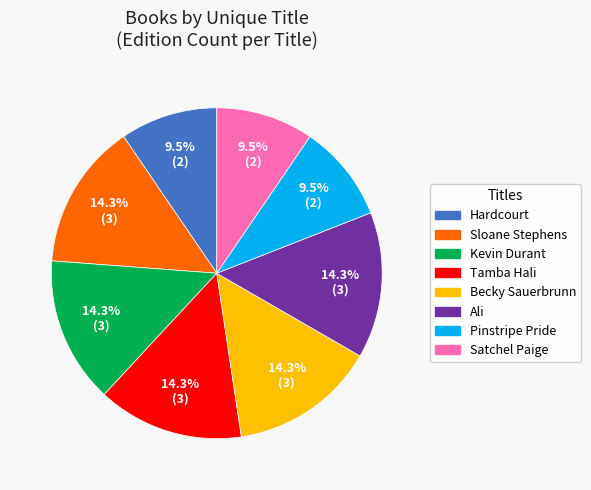

What is the ratio of the value at Ali to the value at Pinstripe Pride?

1.5